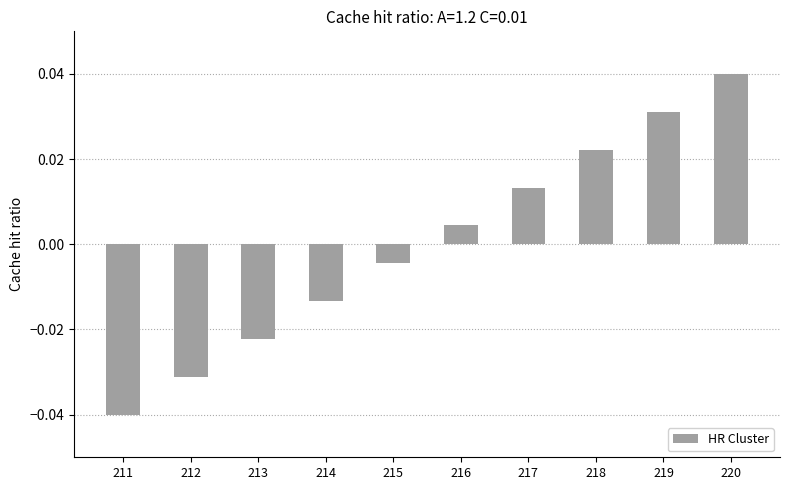

Count the number of categories in the chart.

10